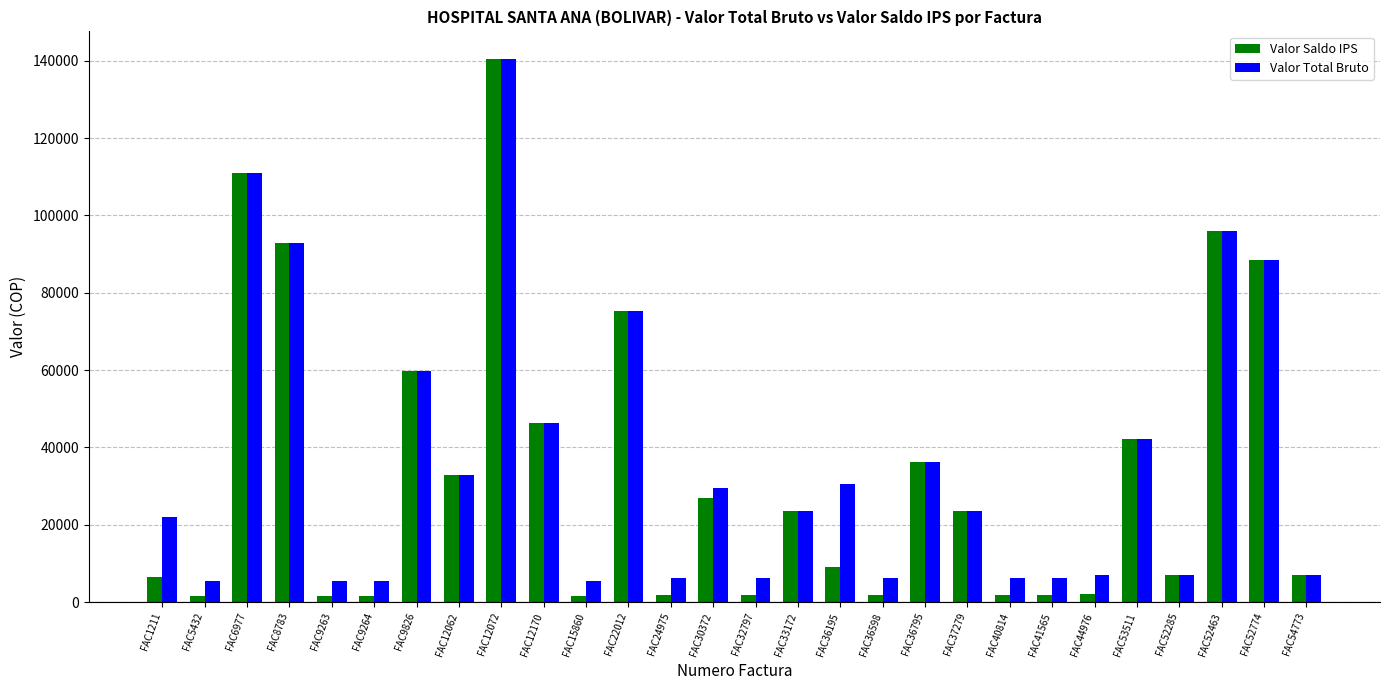

Which series changed the most between FAC33172 and FAC44976?

Valor Saldo IPS